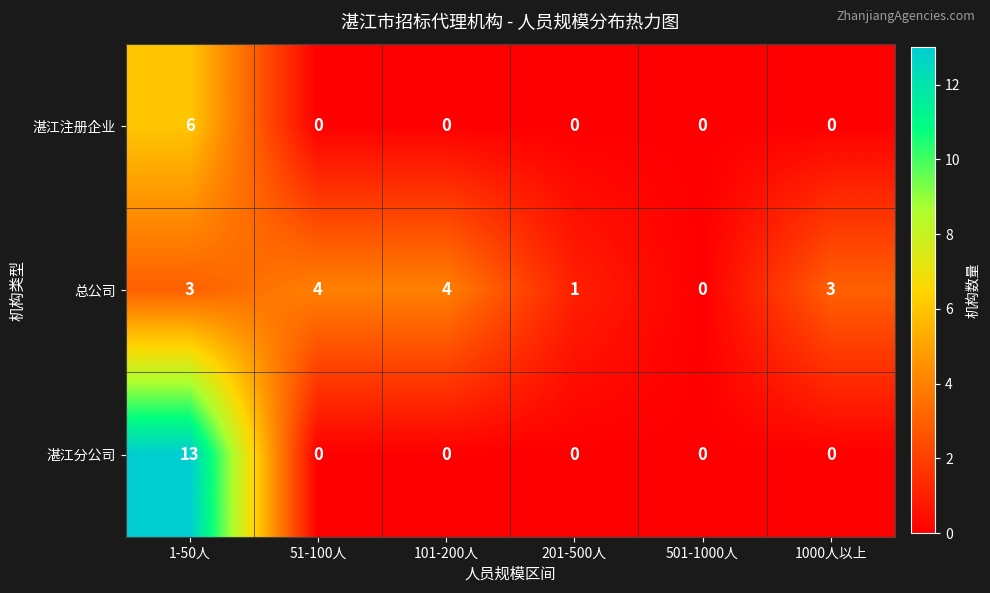

Reading left to right, transcribe all the data shown in this chart.

湛江注册企业: 1-50人=6	51-100人=0	101-200人=0	201-500人=0	501-1000人=0	1000人以上=0
总公司: 1-50人=3	51-100人=4	101-200人=4	201-500人=1	501-1000人=0	1000人以上=3
湛江分公司: 1-50人=13	51-100人=0	101-200人=0	201-500人=0	501-1000人=0	1000人以上=0